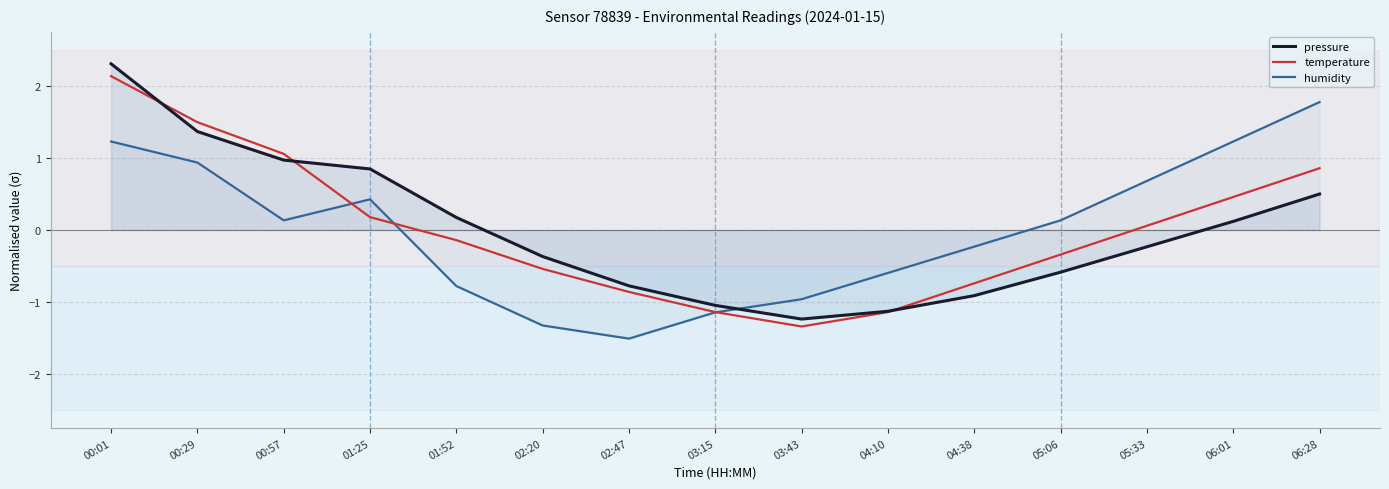

What is the value of the pressure point at the 15th from the left?

0.5